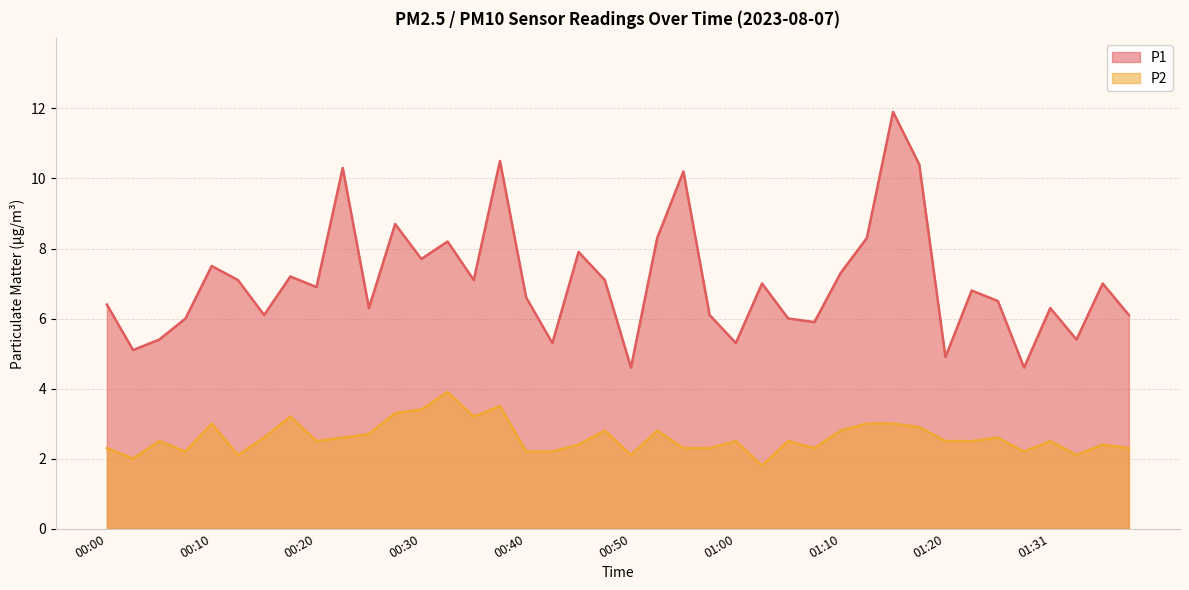

True or false: P2 and P1 intersect in this chart.

False